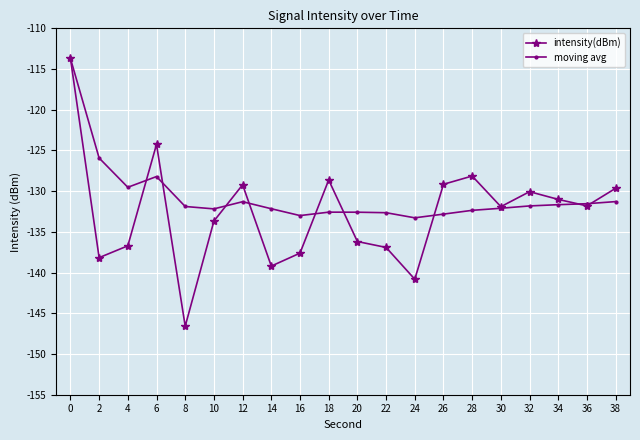

What are all the series names shown in the legend?

intensity(dBm), moving avg